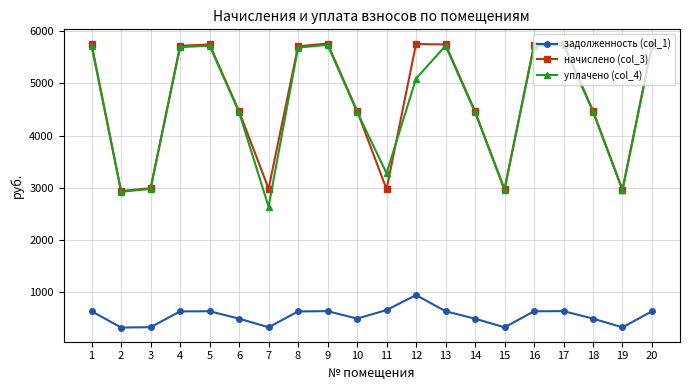

What is the value of the уплачено (col_4) point at the 18th from the left?

4457.9